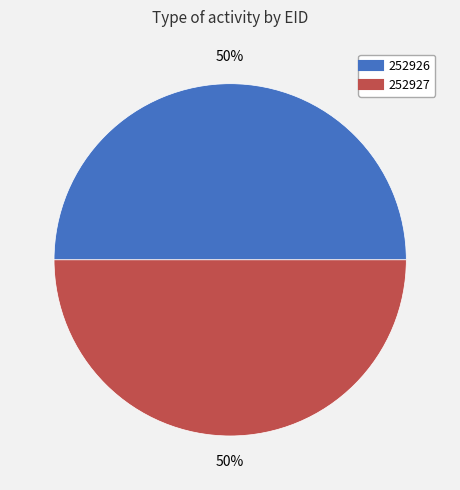

To the nearest percent, what portion does 252927 represent?

50%